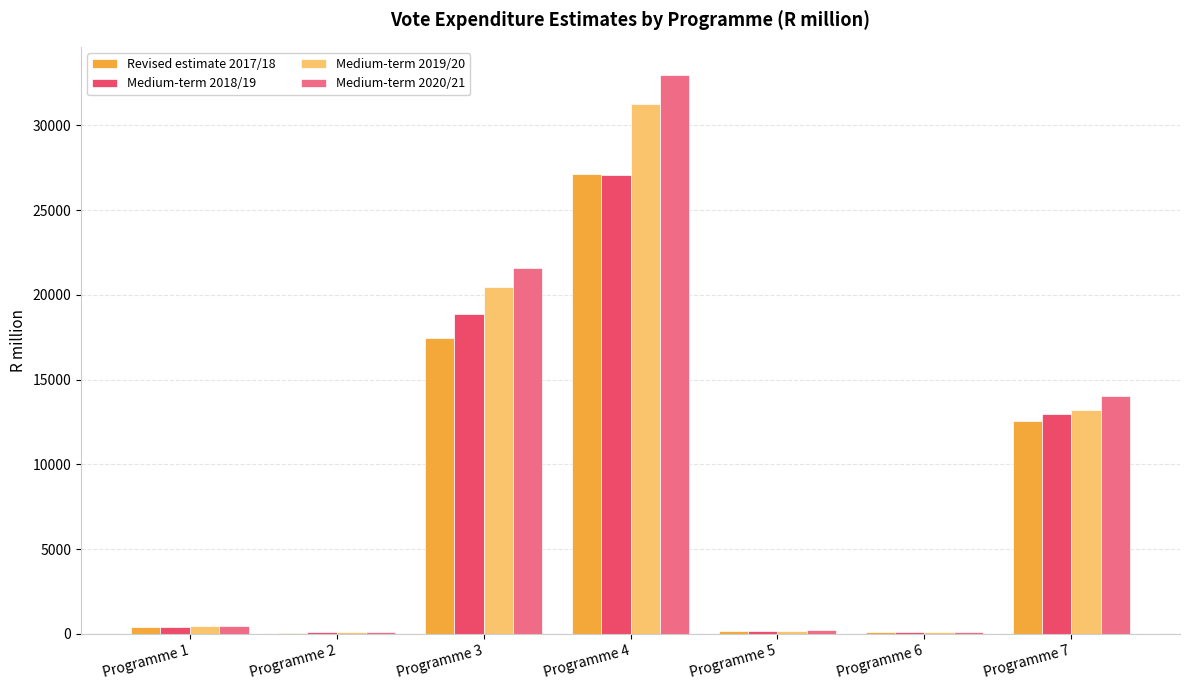

Read the Medium-term 2018/19 value at Programme 1.

430.1